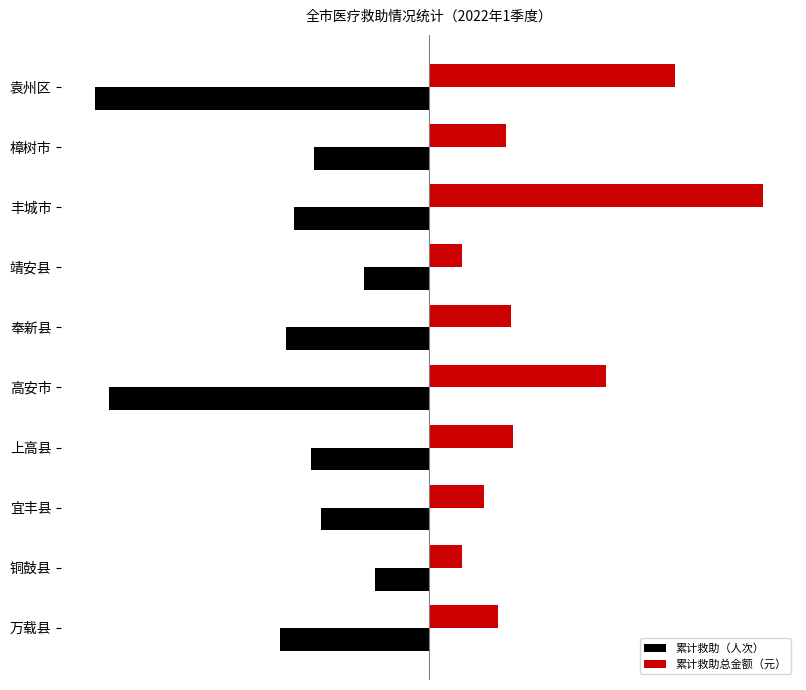

What are all the series names shown in the legend?

累计救助（人次）, 累计救助总金额（元）